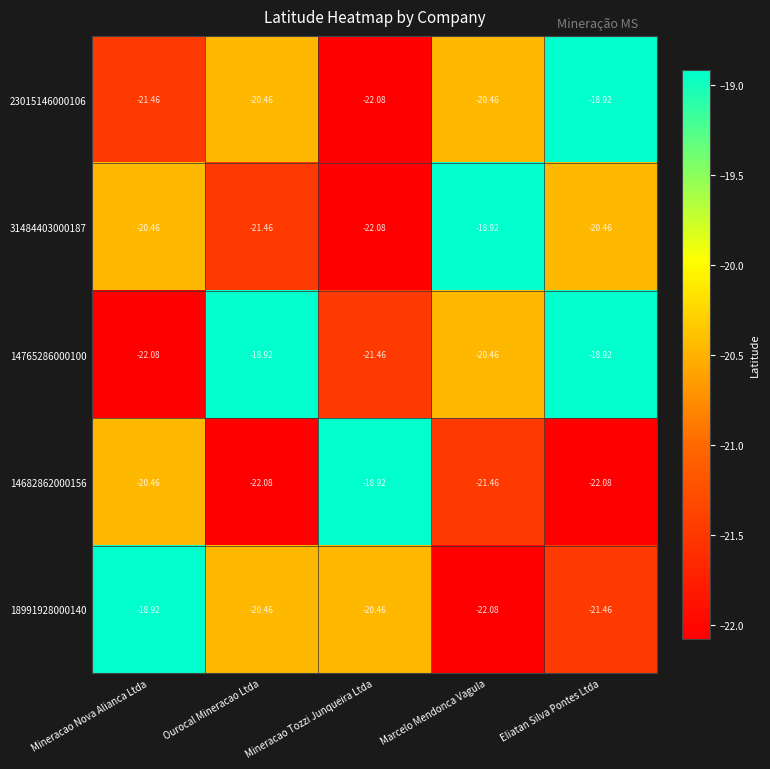

At which category is the sum across all series the highest?

Eliatan Silva Pontes Ltda